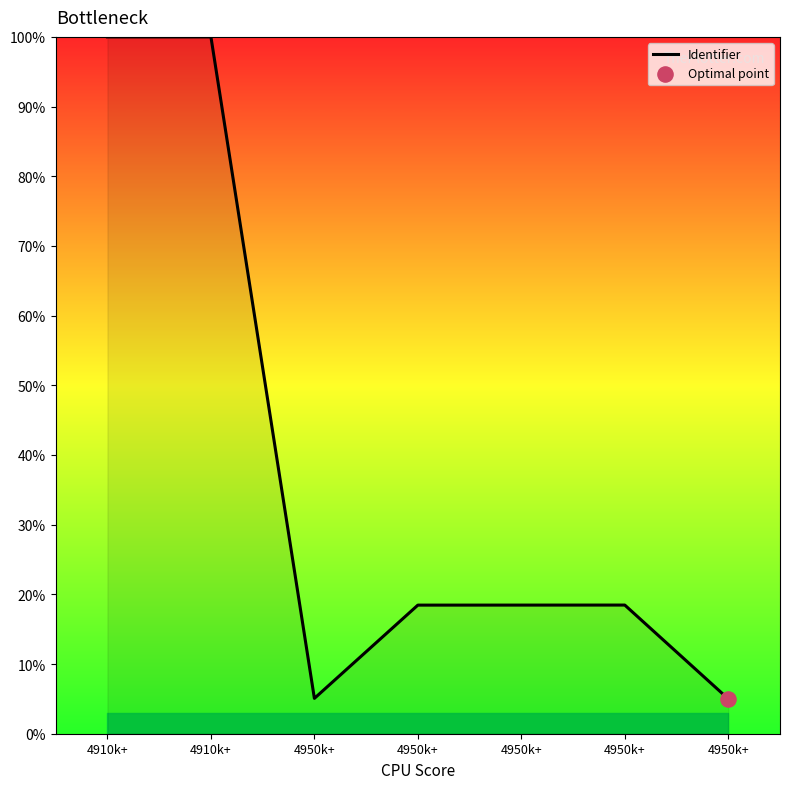

Approximately how many times larger is the value at 4950k+ compared to 4950k+?

0.3